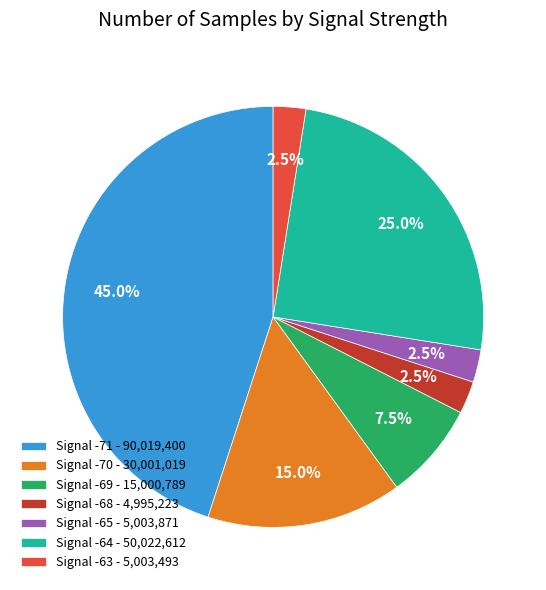

Which has a higher value, Signal -71 - 90,019,400 or Signal -70 - 30,001,019?

Signal -71 - 90,019,400